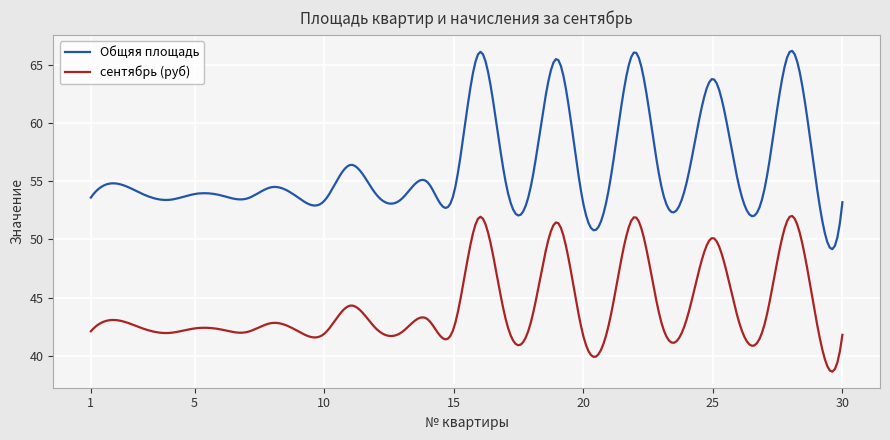

True or false: сентябрь (руб) has more than 1 points higher than both neighbors.

True